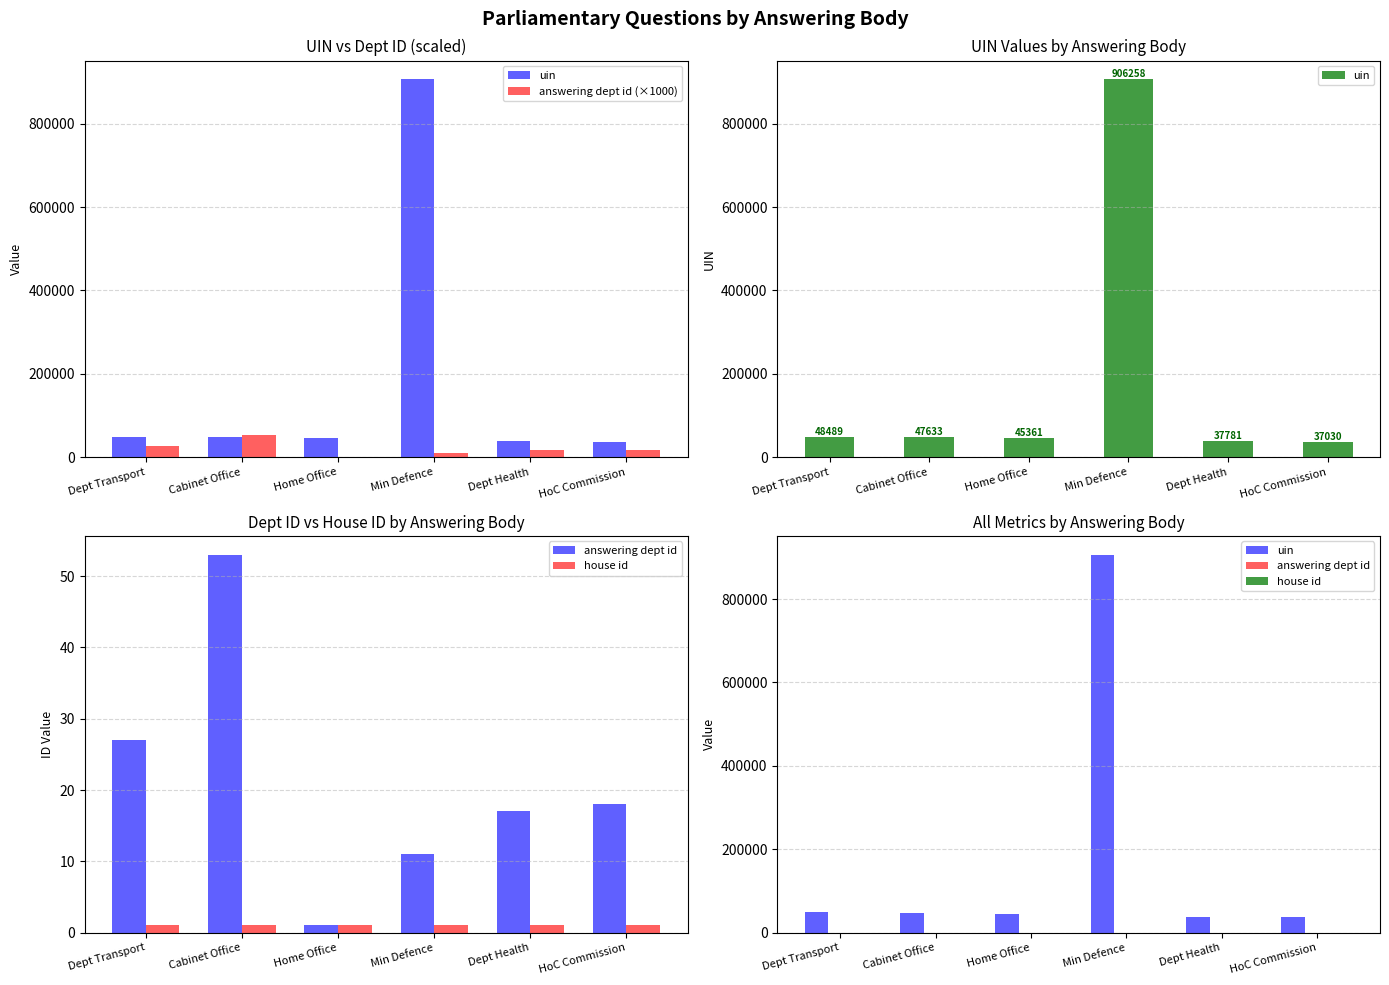

Reading left to right, extract all data points from this chart.

uin: 48489	47633	45361	906258	37781	37030
answering dept id (×1000): 27000	53000	1000	11000	17000	18000
answering dept id: 27	53	1	11	17	18
house id: 1	1	1	1	1	1